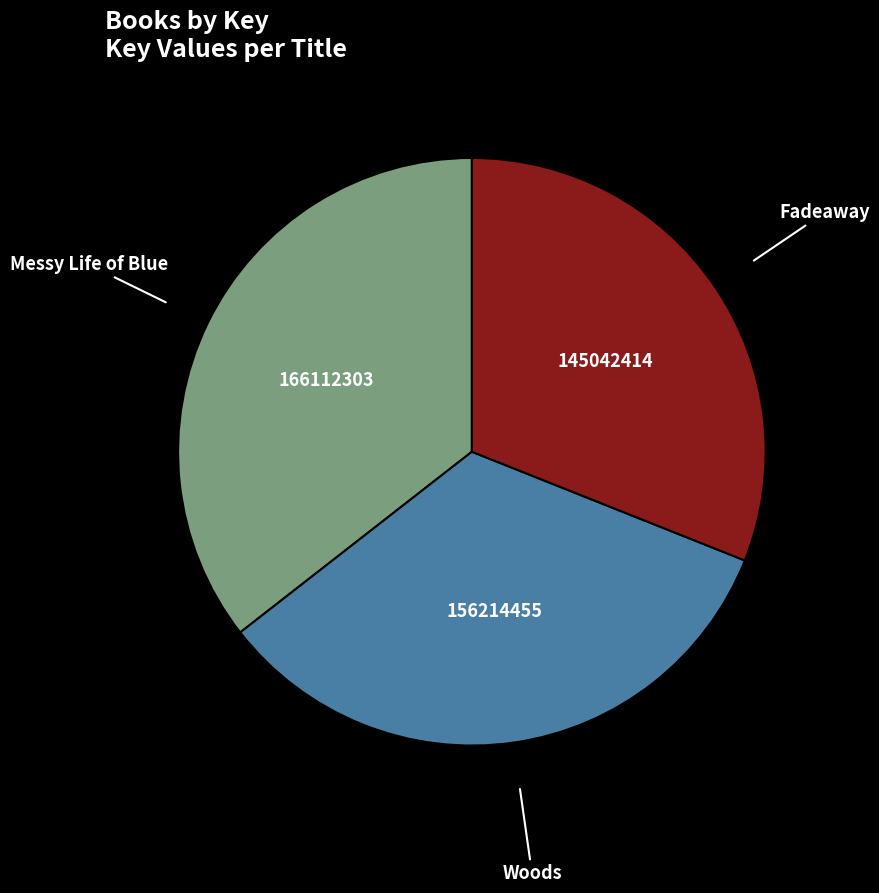

Does any single category account for the majority?

No